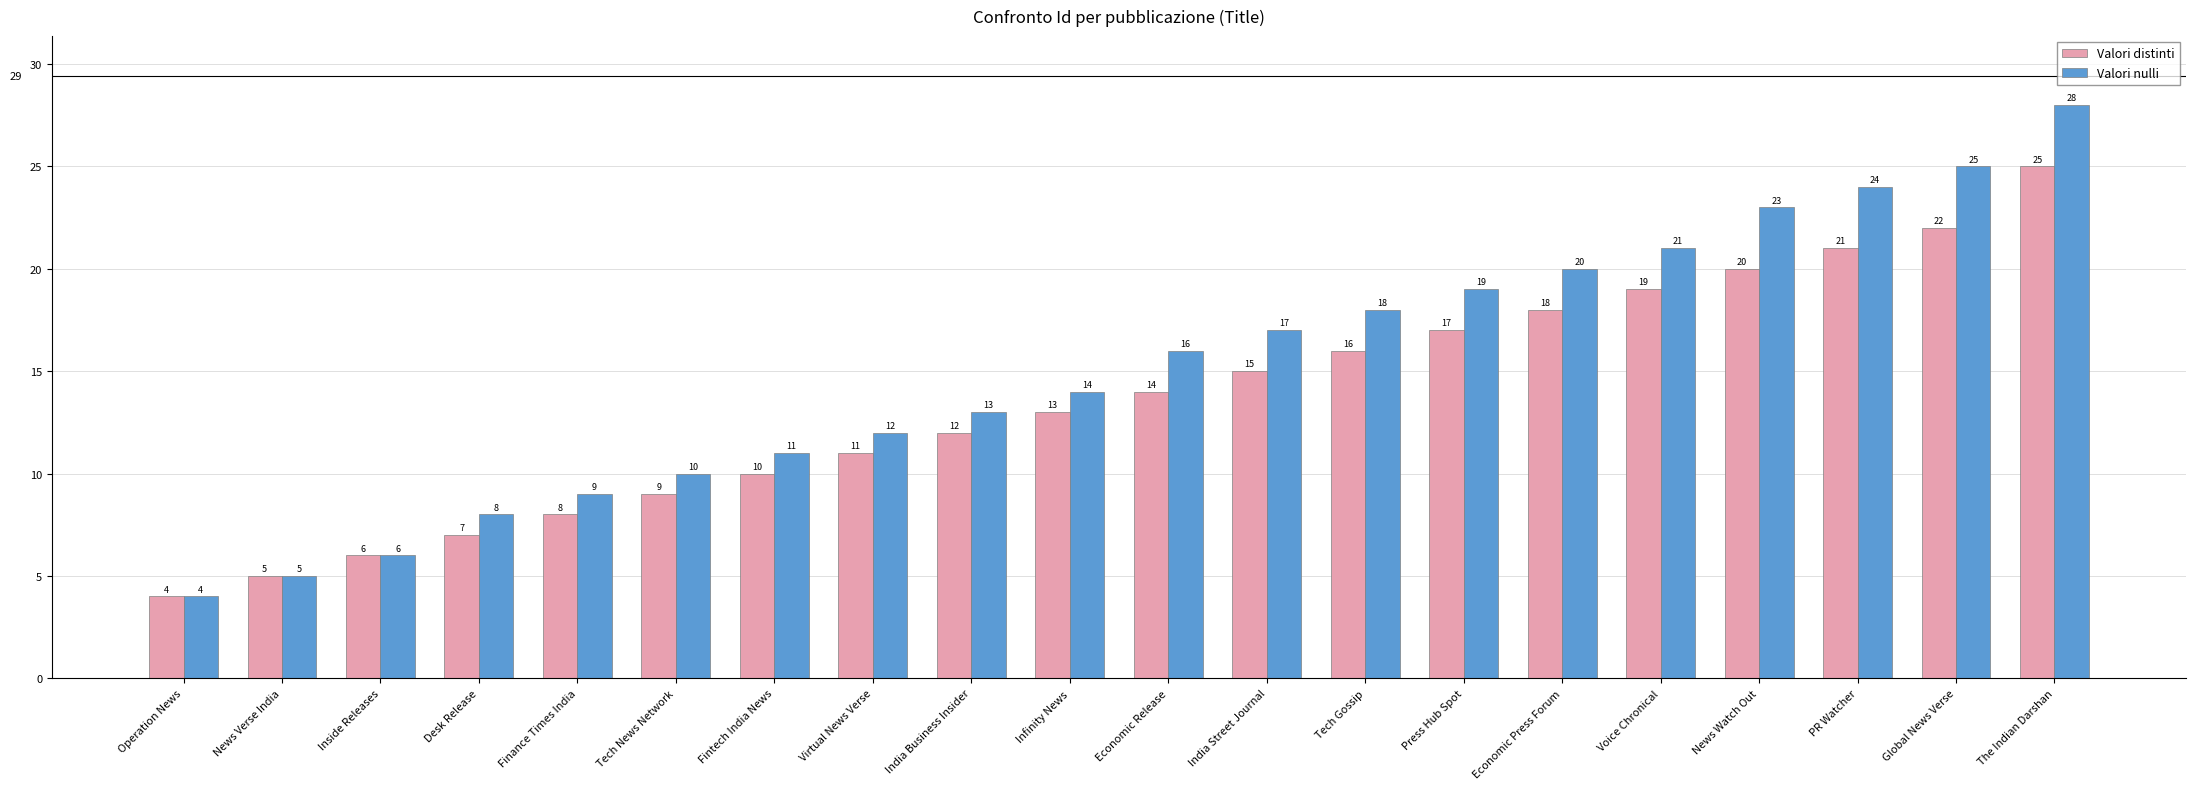

Which series has the widest spread of values?

Valori nulli